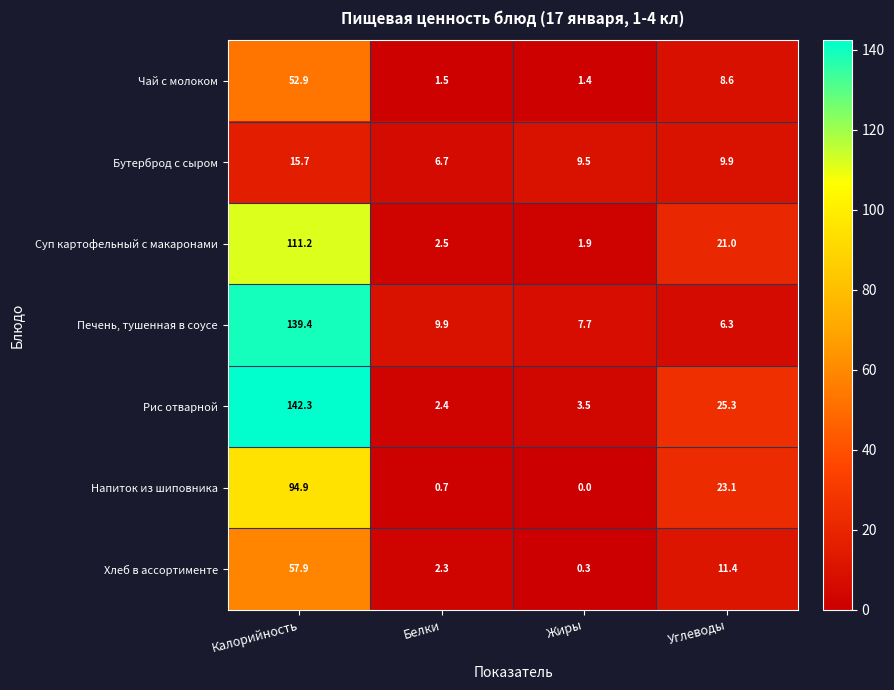

What is the difference between the second highest and second lowest values in the Рис отварной series?

21.8